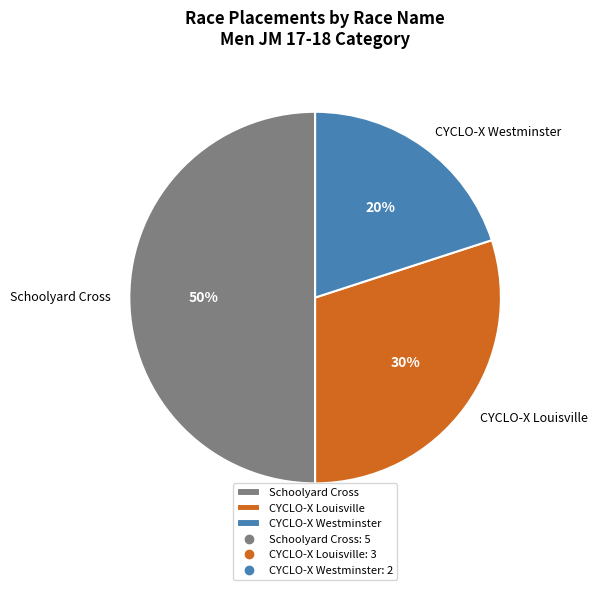

True or false: CYCLO-X Louisville accounts for 37% of the total.

False